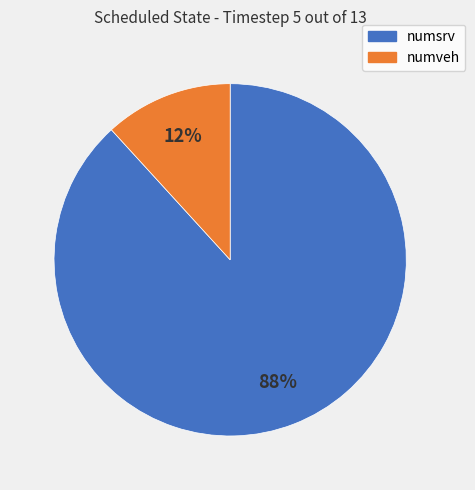

To the nearest percent, what is the difference between the largest and smallest slice percentages?

76%